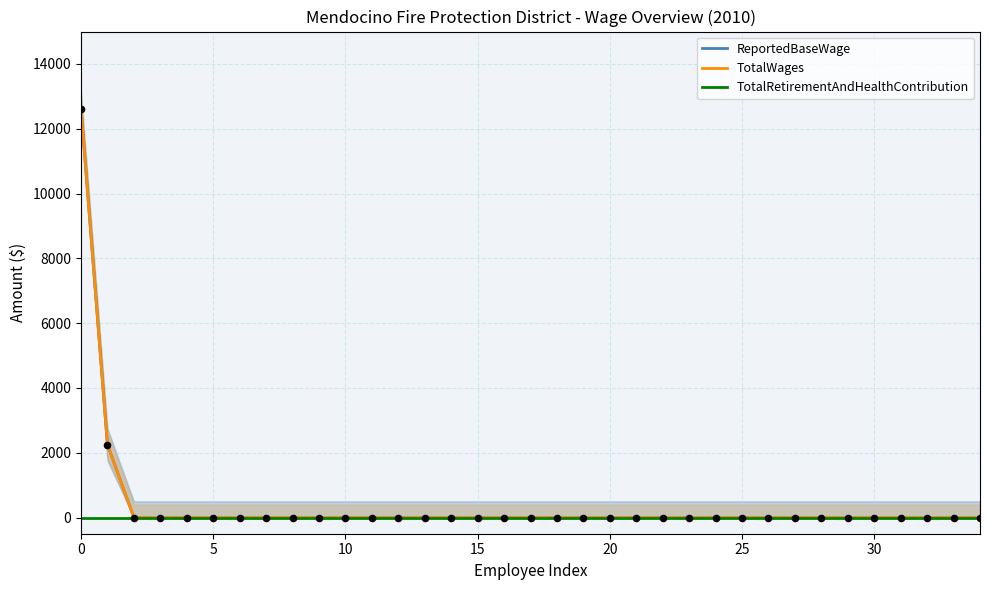

Which series reaches the maximum Y coordinate?

ReportedBaseWage